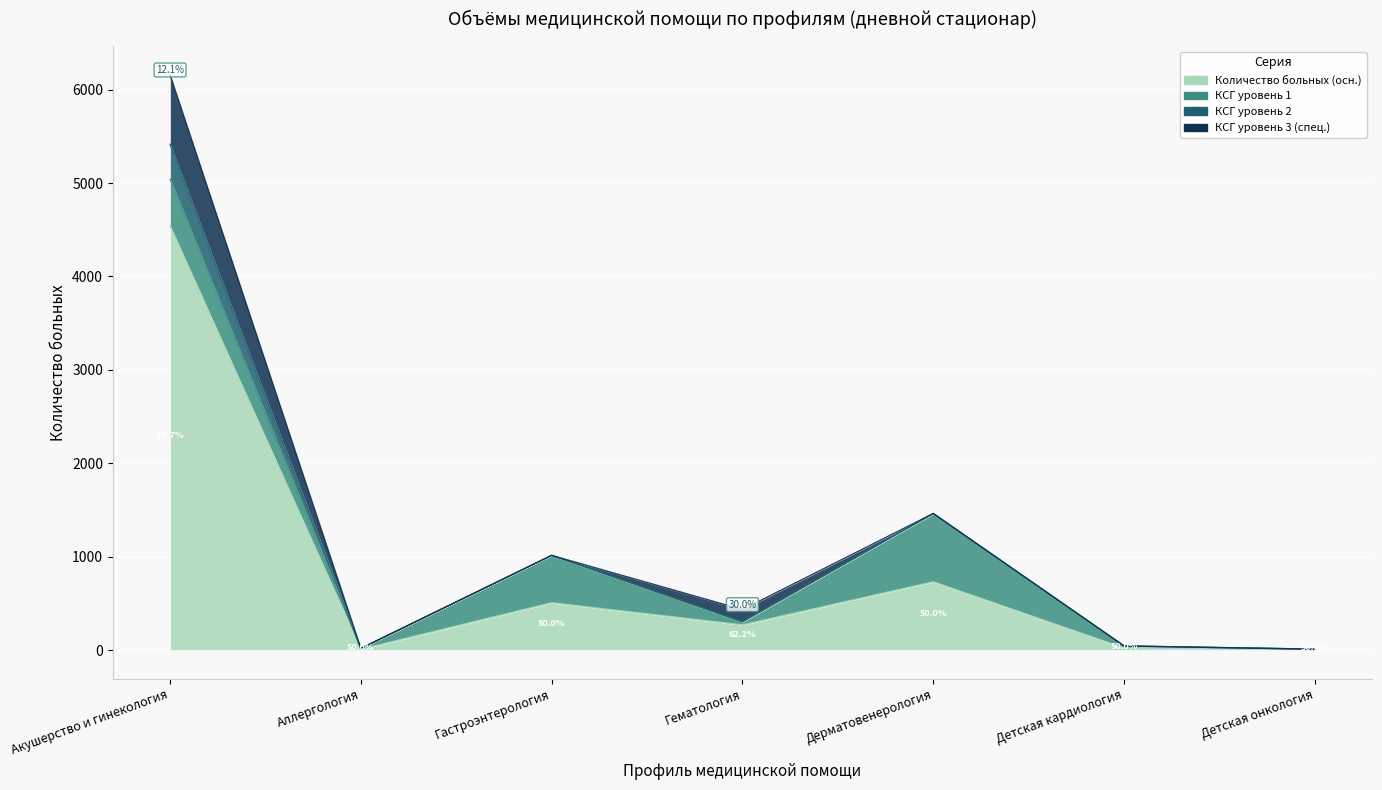

Which category has the highest value in the Количество больных (осн.) series?

Акушерство и гинекология